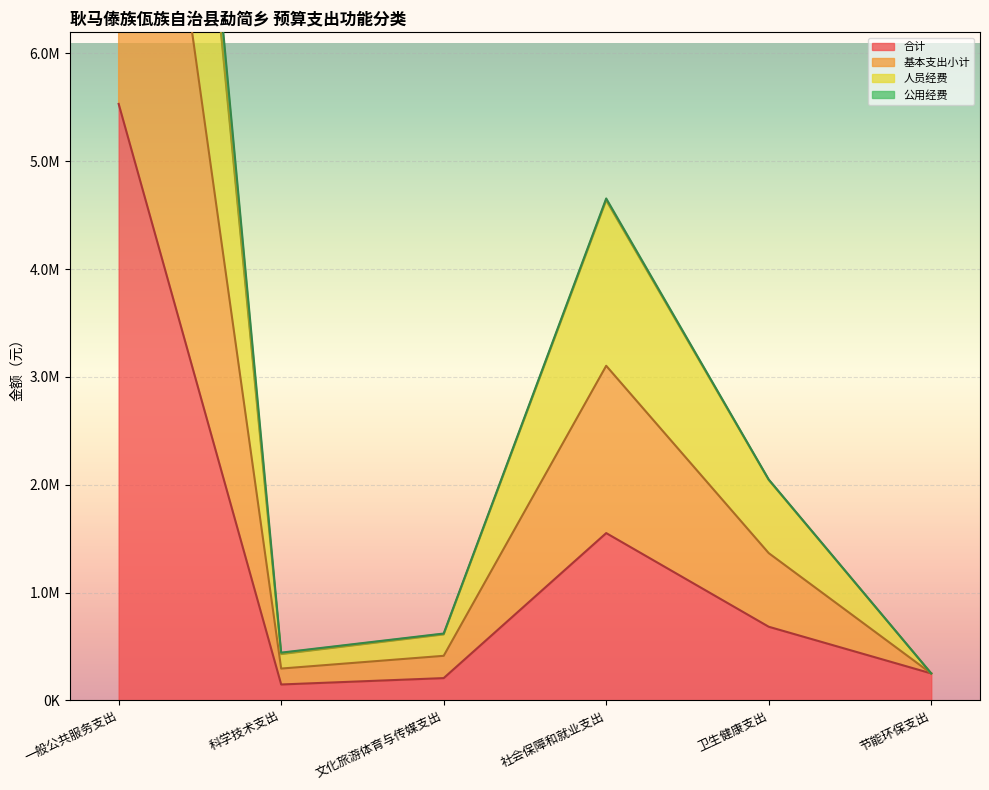

In 基本支出小计, how many points are lower than both neighbors (excluding endpoints)?

1